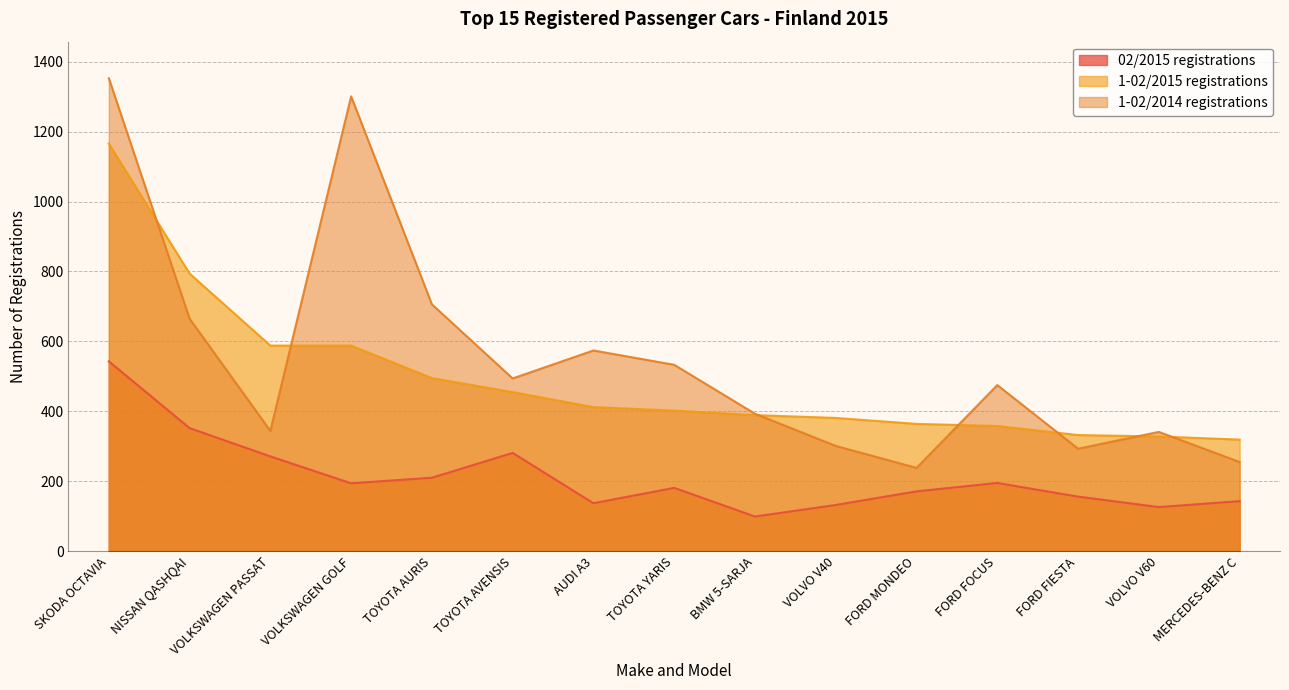

Which category has the lowest value across all series?

BMW 5-SARJA